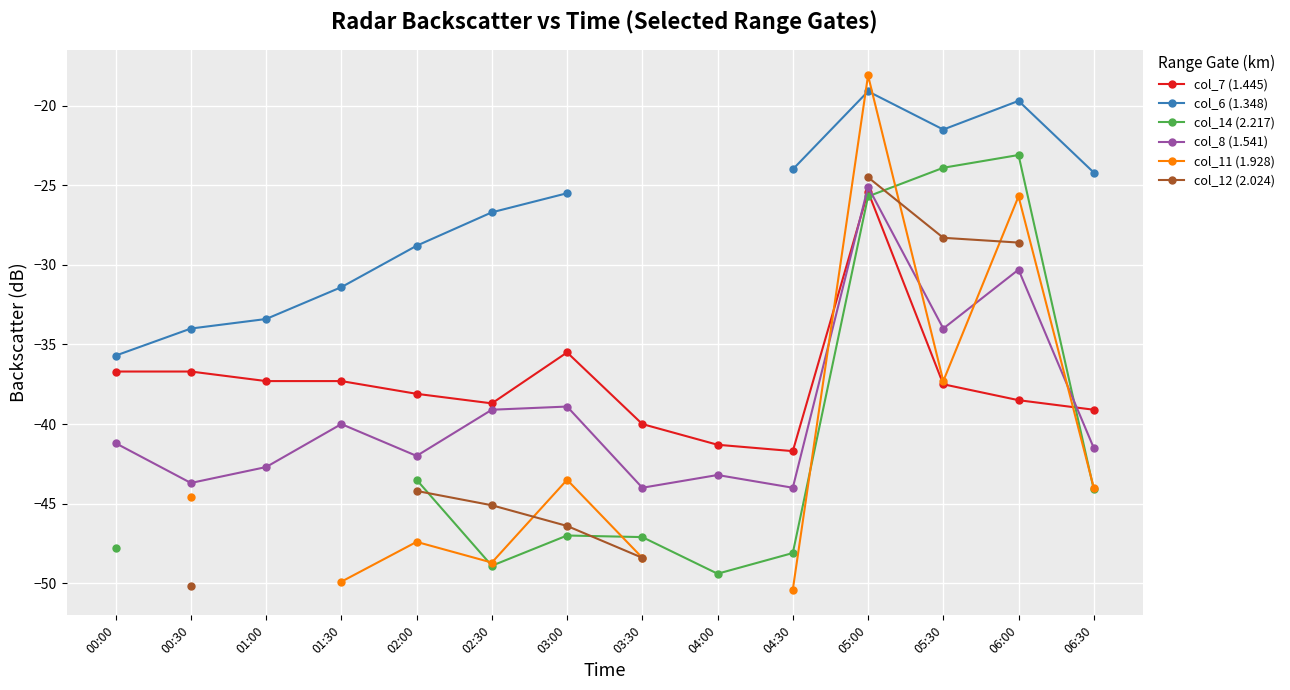

What is the highest value of the col_14 (2.217) series?

-23.1